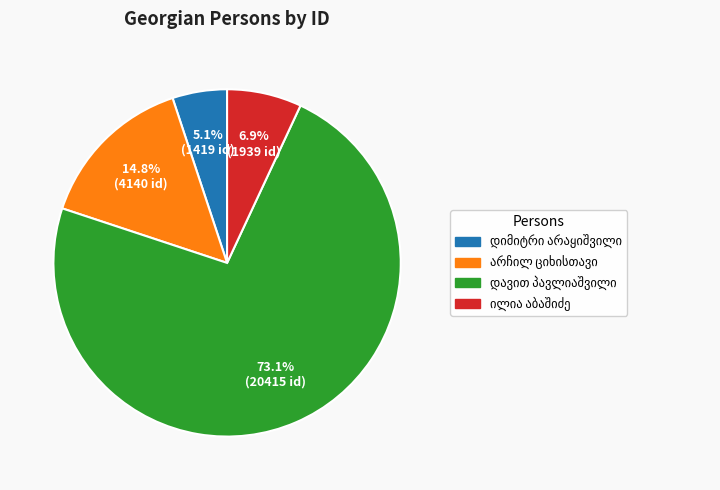

Is there any slice that represents more than half of the pie?

Yes